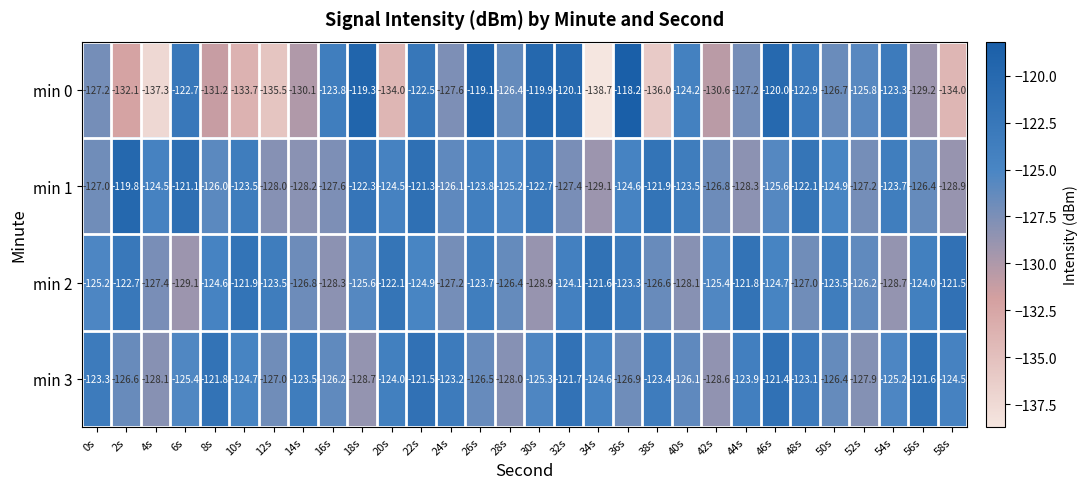

The min 3 series shows -123.3 at 0s. True or false?

True